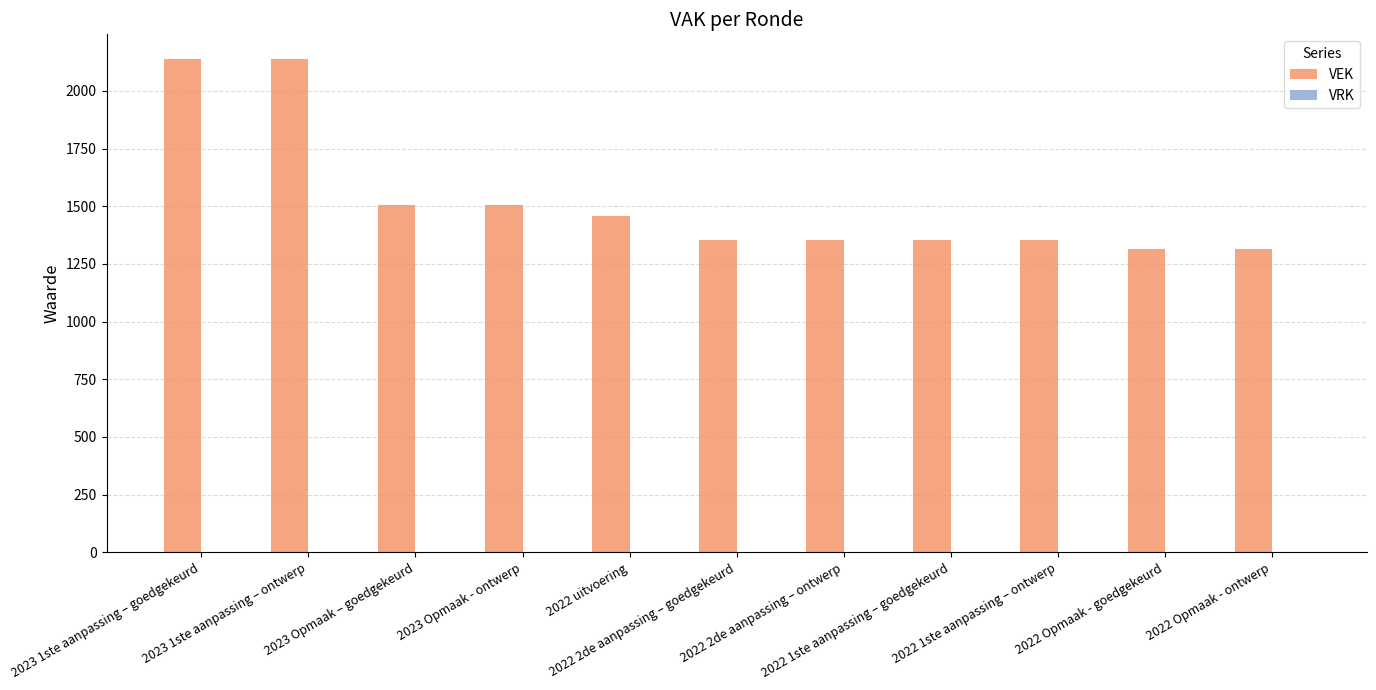

What is the greatest value displayed?

2138